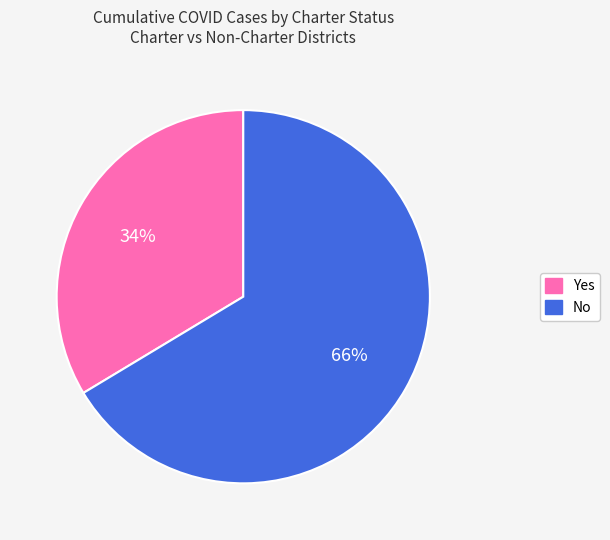

To the nearest percent, what percentage of the pie is Yes?

34%